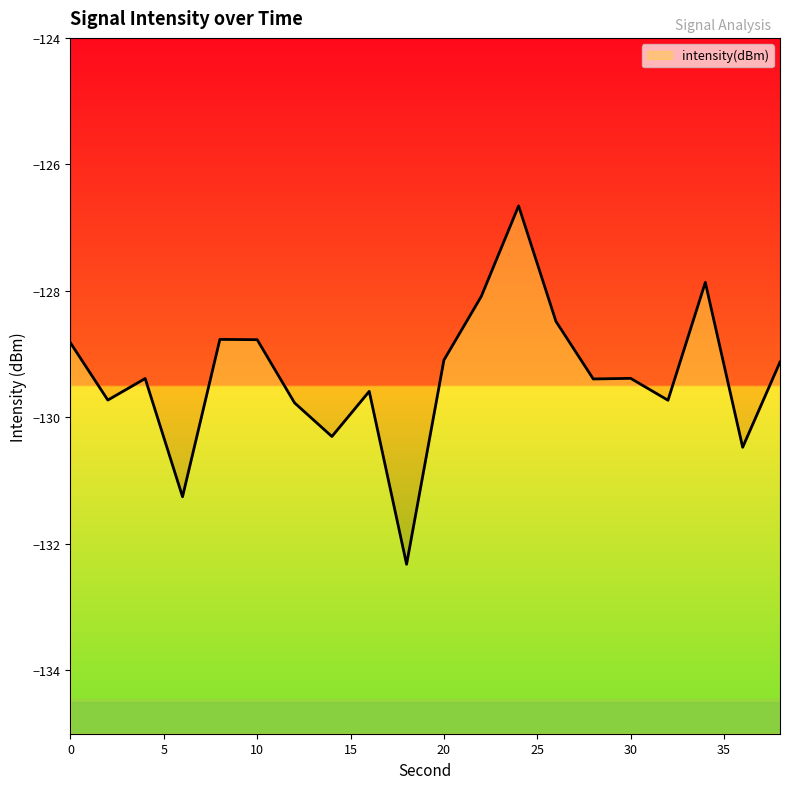

What is the average value?

-129.3